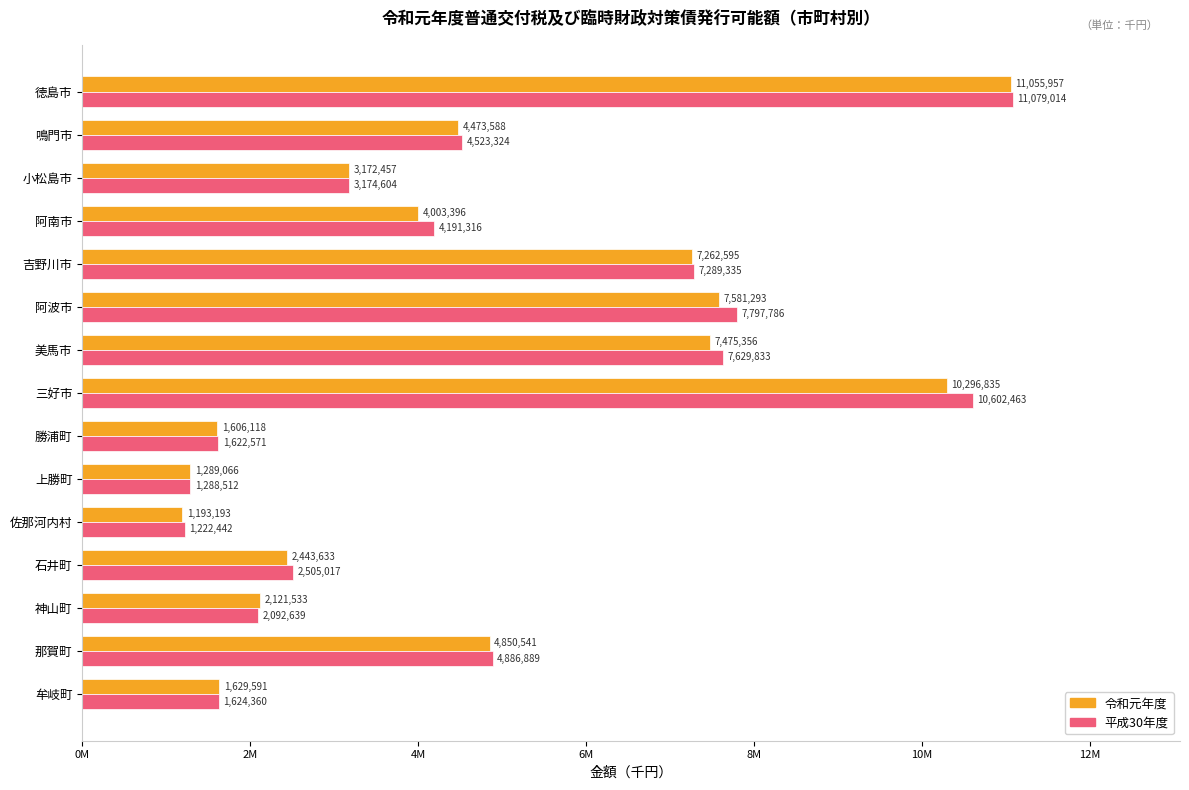

Rank the series by their maximum value, from highest to lowest.

平成30年度, 令和元年度